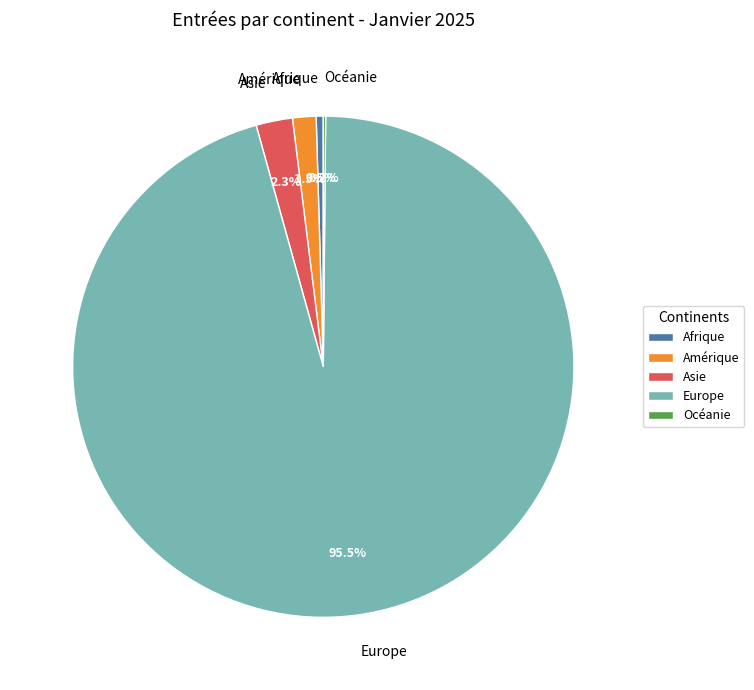

What percentage is NOT represented by Amérique?

98.5%